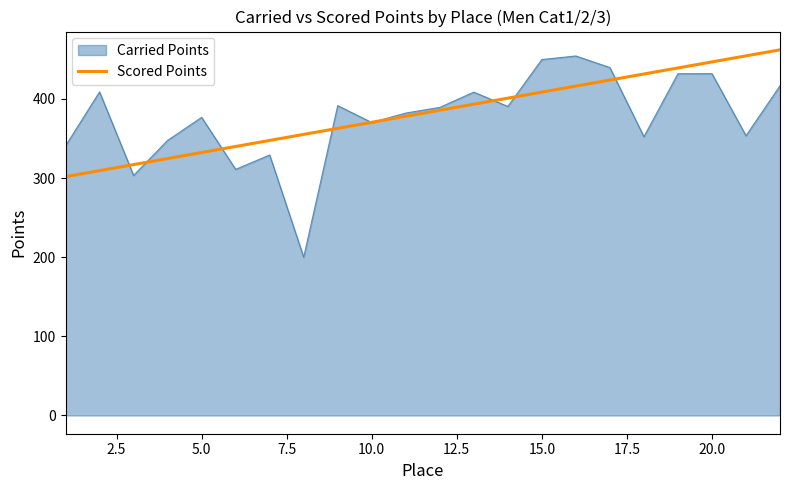

What is the smallest value displayed?

200.0